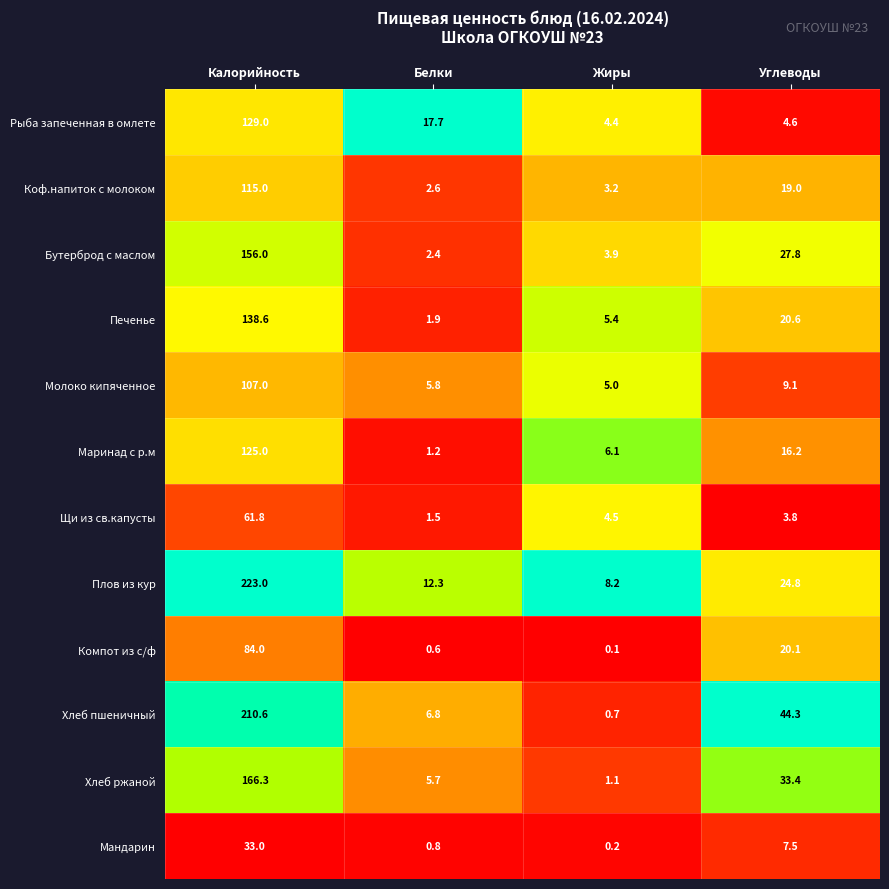

Which series has the widest spread of values?

Плов из кур